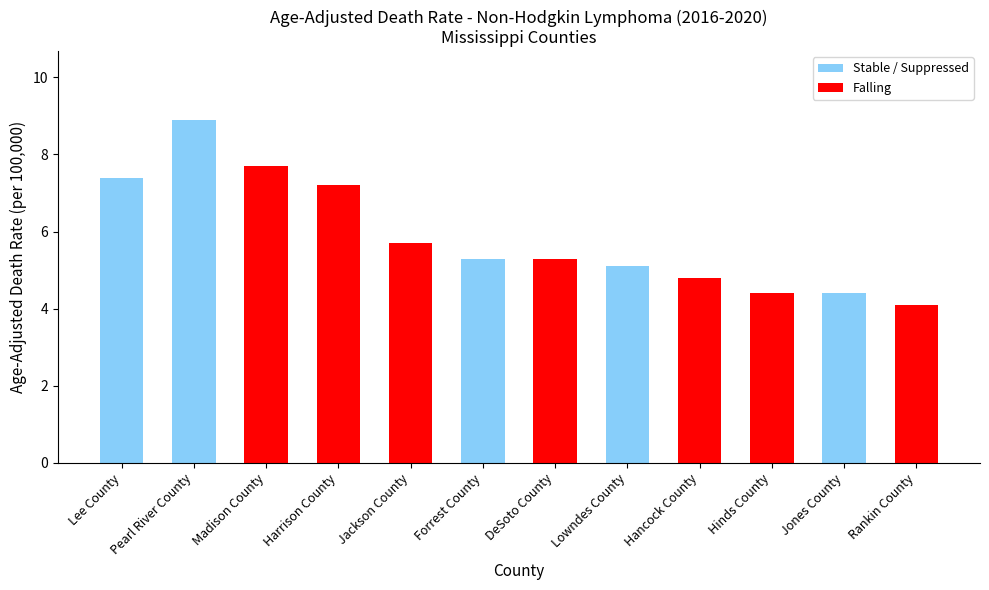

Reading left to right, transcribe all the data shown in this chart.

7.4	8.9	7.7	7.2	5.7	5.3	5.3	5.1	4.8	4.4	4.4	4.1